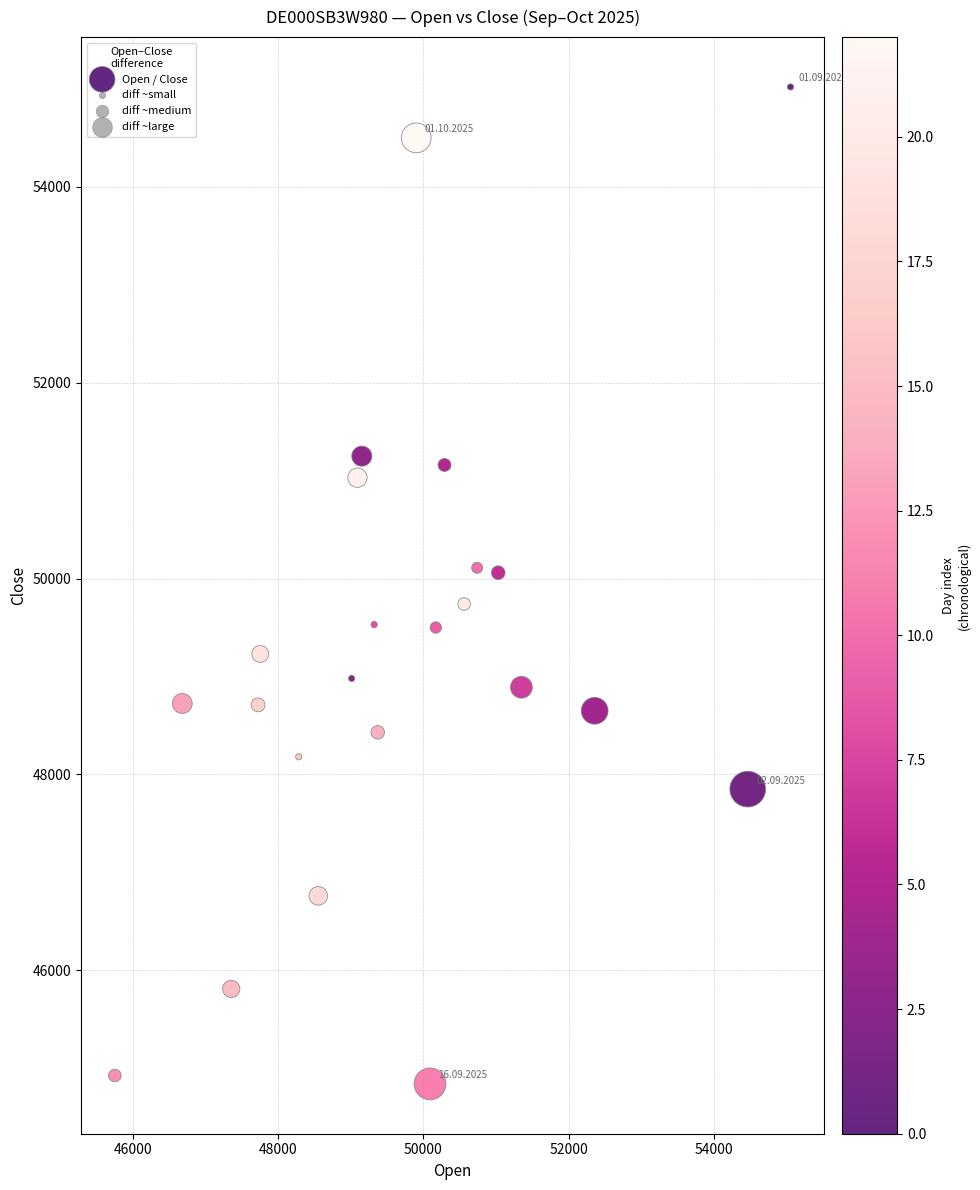

What is the range of X values (max minus min)?

9315